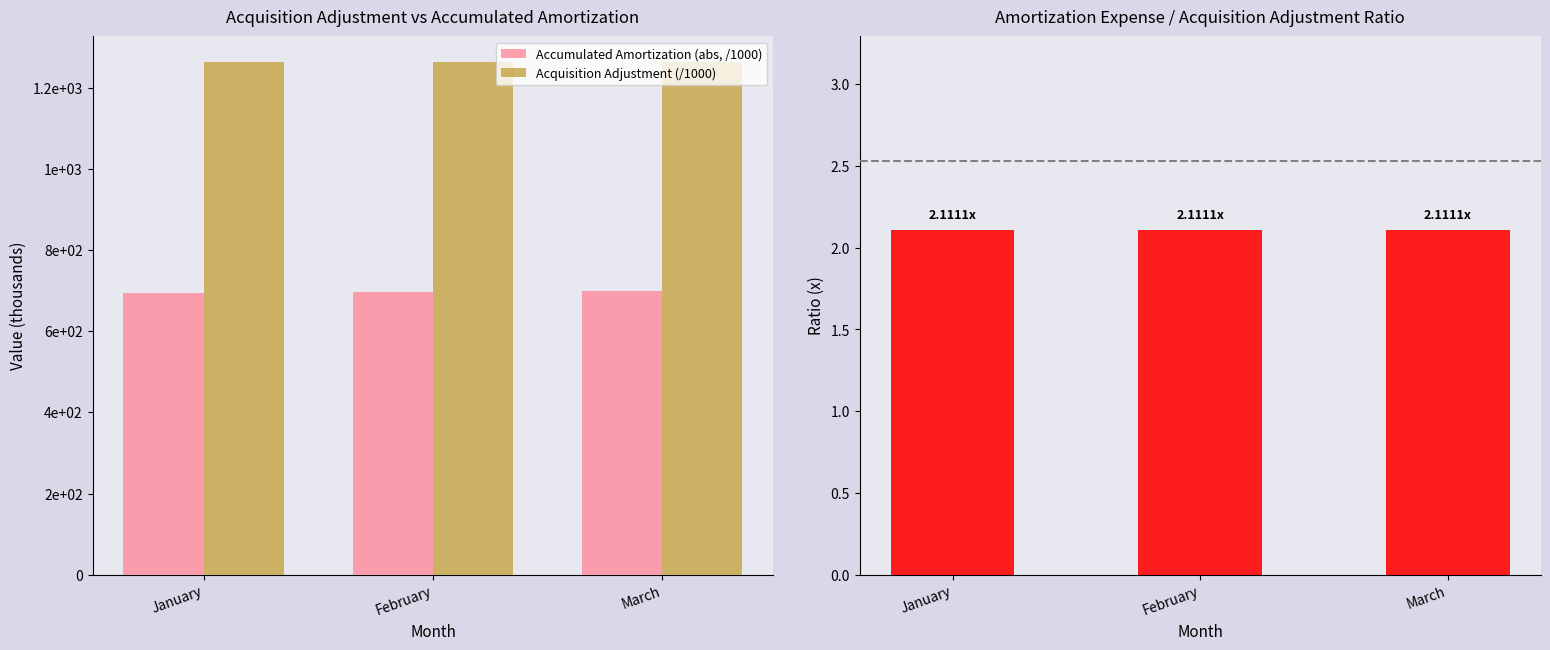

Reading left to right, what are all the values shown in this chart?

Accumulated Amortization (abs, /1000): 694.1	696.7	699.4
Acquisition Adjustment (/1000): 1263.8	1263.8	1263.8
Amortization Expense / (Acq.Adj./1000): 2.1	2.1	2.1